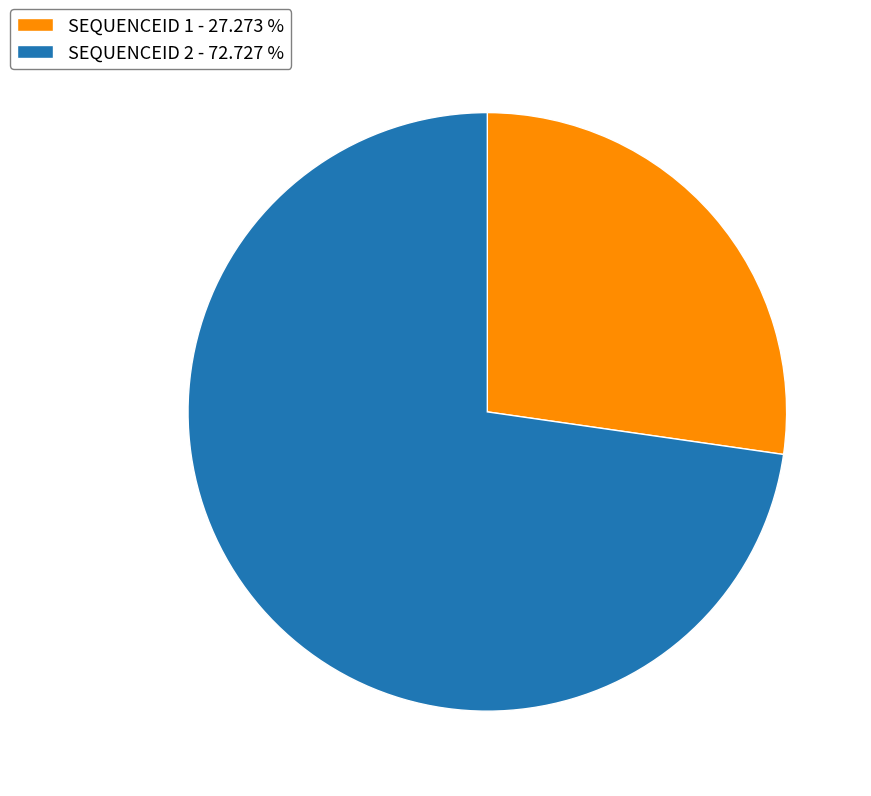

Between SEQUENCEID 2 - 72.727 % and SEQUENCEID 1 - 27.273 %, which is larger?

SEQUENCEID 2 - 72.727 %